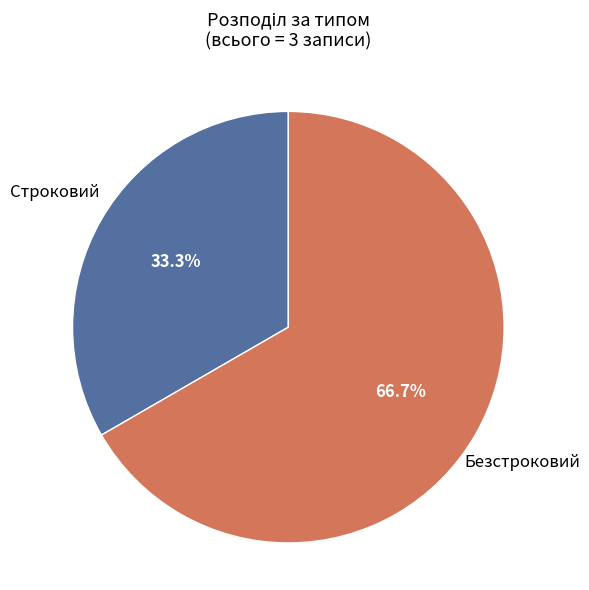

Is there a majority slice in this chart?

Yes